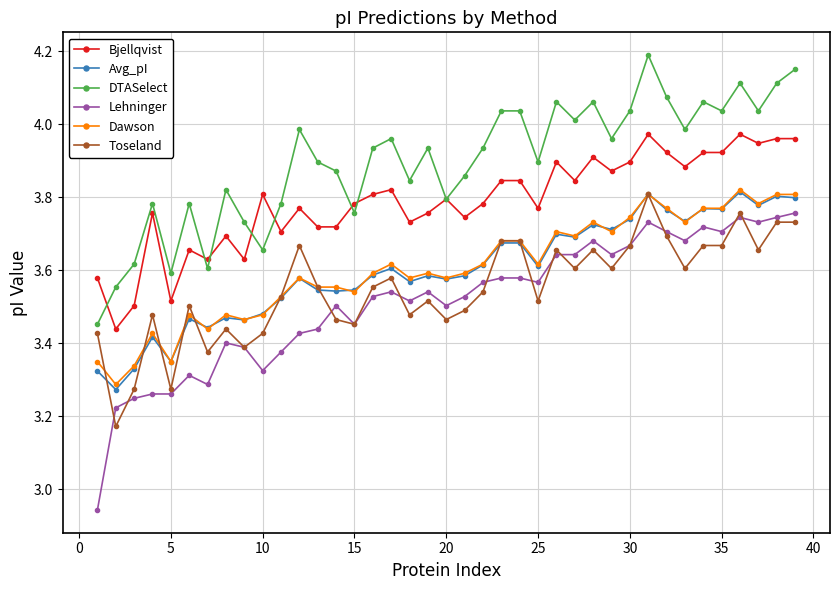

Which series has the largest range (max minus min)?

Lehninger